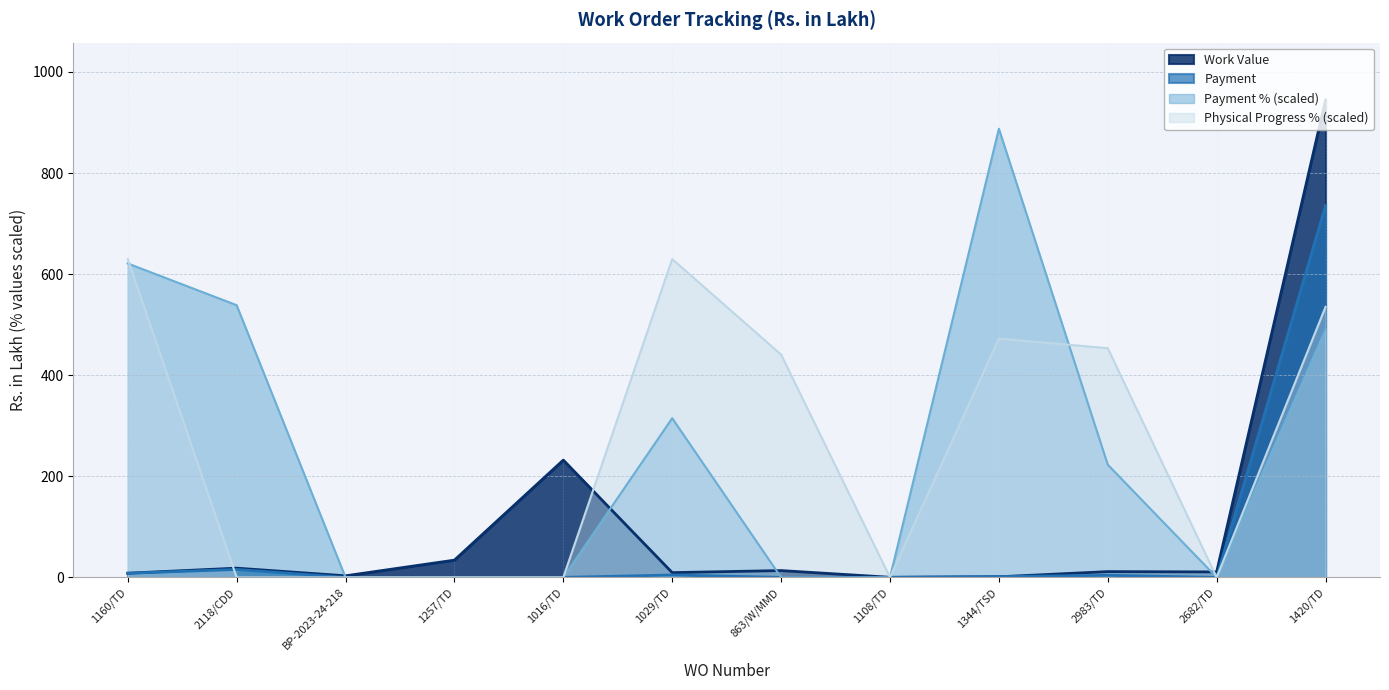

Reading right to left, extract all data points from this chart.

Work Value: 1420/TD=944.7	2682/TD=10.8	2983/TD=11.4	1344/TSD=1.1	1108/TD=0.2	863/W/MMD=13.5	1029/TD=9.4	1016/TD=232.0	1257/TD=34.1	BP-2023-24-218=3.1	2118/CDD=18.3	1160/TD=8.2
Payment: 1420/TD=735.8	2682/TD=0.0	2983/TD=4.0	1344/TSD=1.6	1108/TD=0.0	863/W/MMD=0.0	1029/TD=4.7	1016/TD=0.0	1257/TD=0.0	BP-2023-24-218=0.0	2118/CDD=15.6	1160/TD=8.1
Payment %: 1420/TD=490.6	2682/TD=0.0	2983/TD=222.9	1344/TSD=887.6	1108/TD=0.0	863/W/MMD=0.0	1029/TD=314.9	1016/TD=0.0	1257/TD=0.0	BP-2023-24-218=0.0	2118/CDD=538.6	1160/TD=621.1
Physical Progress %: 1420/TD=535.3	2682/TD=0.0	2983/TD=453.5	1344/TSD=472.4	1108/TD=0.0	863/W/MMD=440.9	1029/TD=629.8	1016/TD=0.0	1257/TD=0.0	BP-2023-24-218=0.0	2118/CDD=0.0	1160/TD=629.8